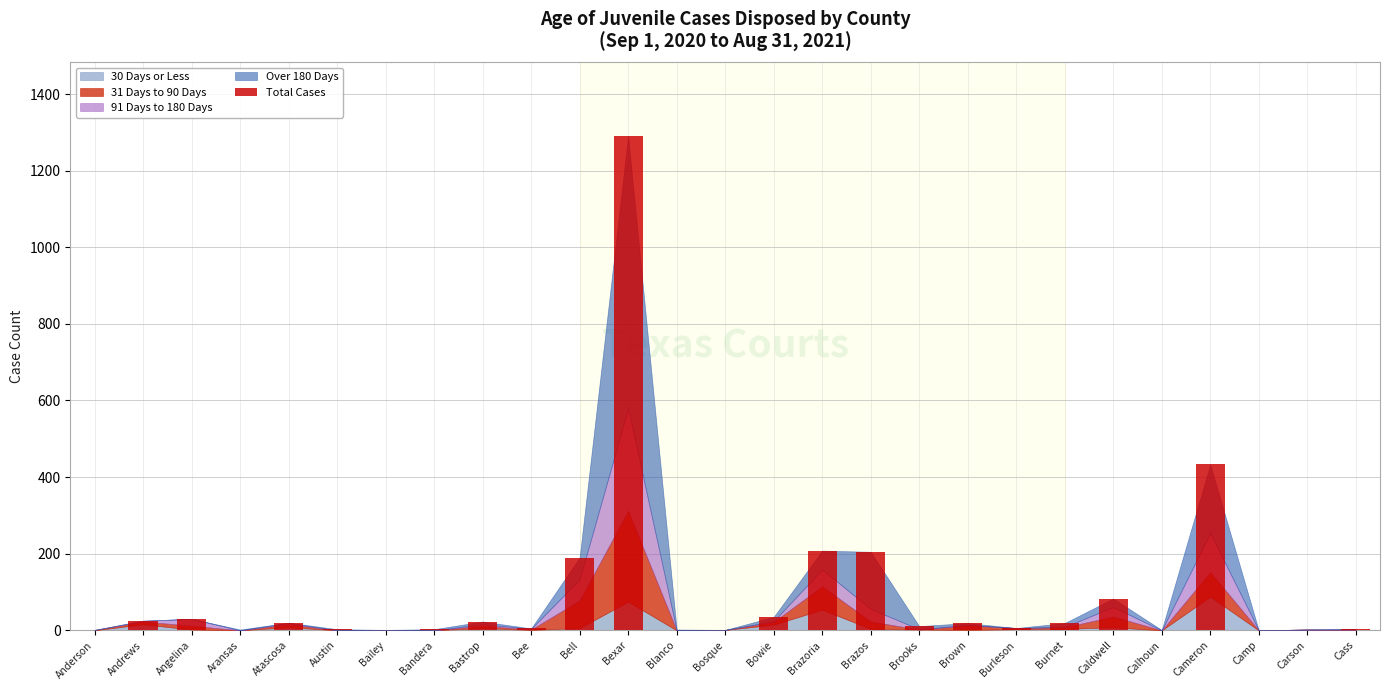

What is the change in value from Brazos to Caldwell?

-122